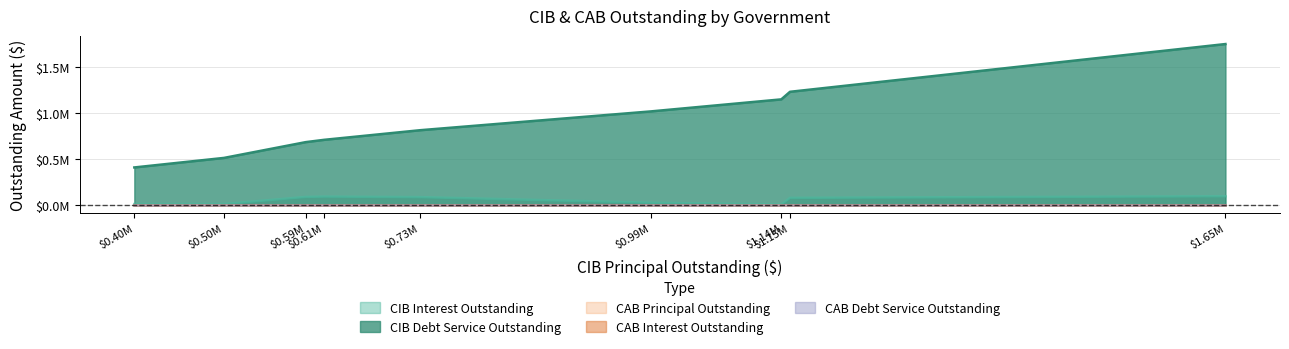

List the series in order of their peak value, highest first.

CIB Debt Service Outstanding, CIB Interest Outstanding, CAB Principal Outstanding, CAB Interest Outstanding, CAB Debt Service Outstanding